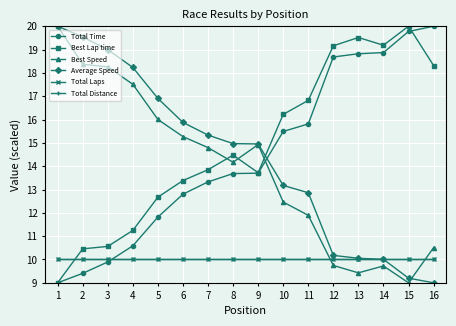

What is the average value of the Average Speed series?

14.3